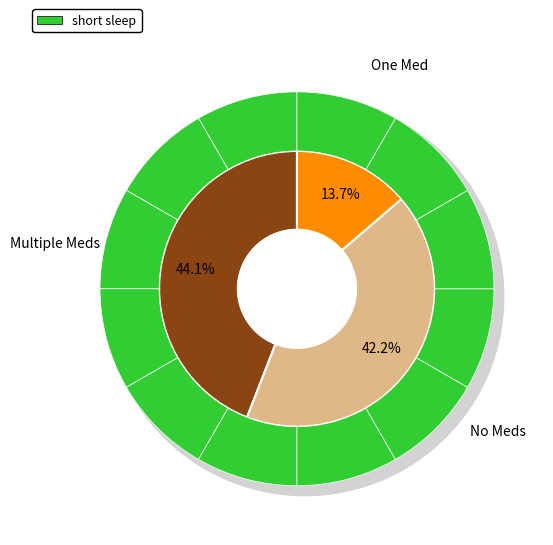

How many slices are in this pie chart?

12